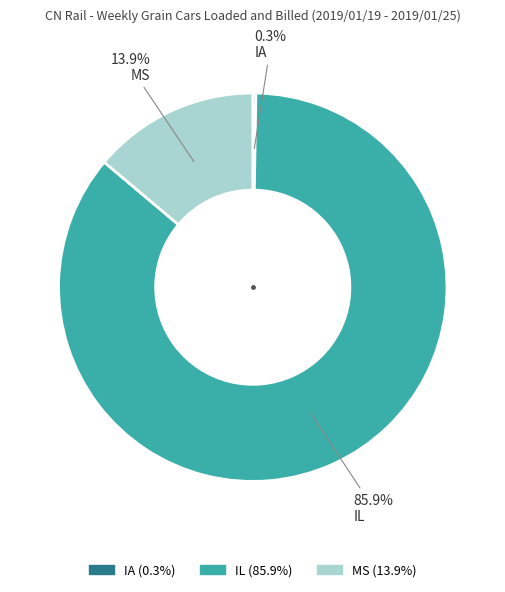

Does IL represent more than half of the total?

Yes